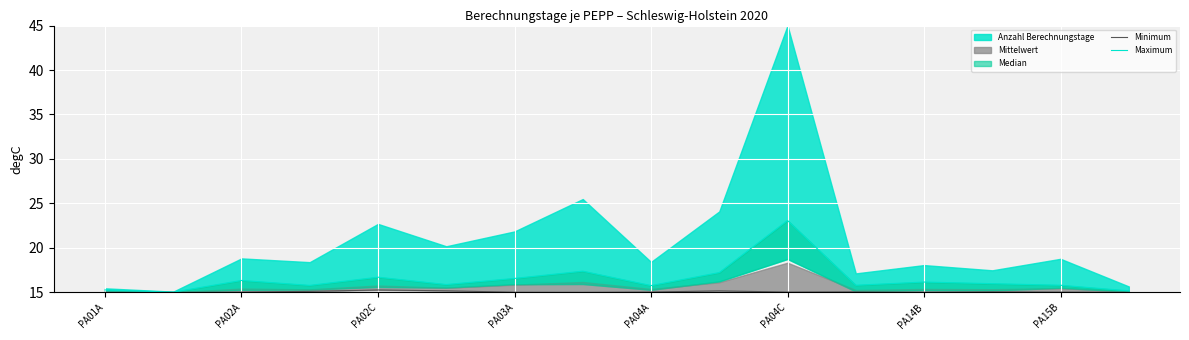

How many lines are shown in the chart?

2